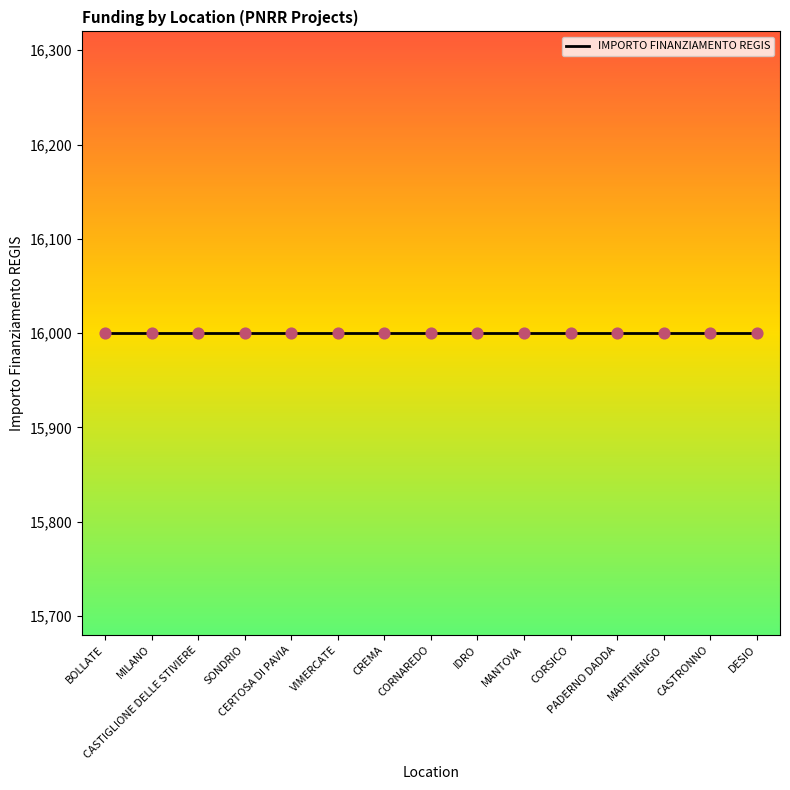

At which category is the sum across all series the highest?

BOLLATE